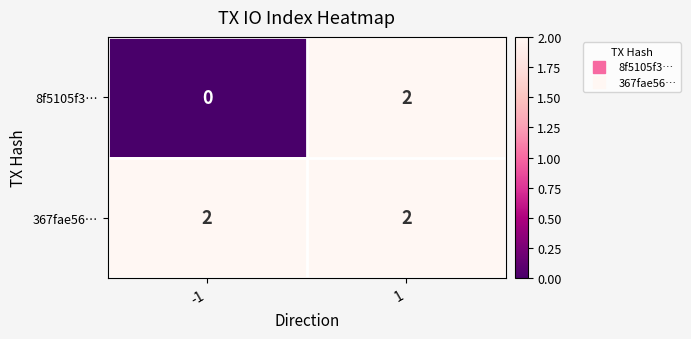

Count the number of categories in the chart.

2